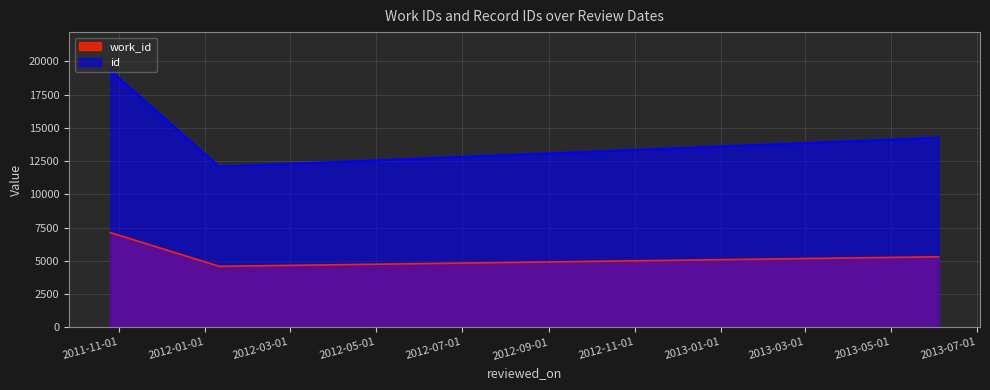

How many values in the work_id series exceed 5302?

1